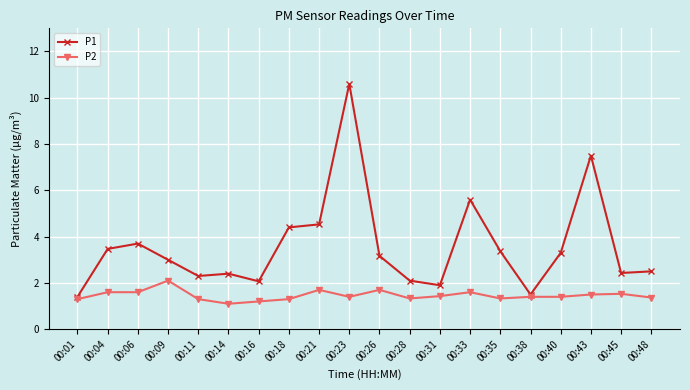

What is the difference between the P1 values at 00:31 and 00:11?

0.4